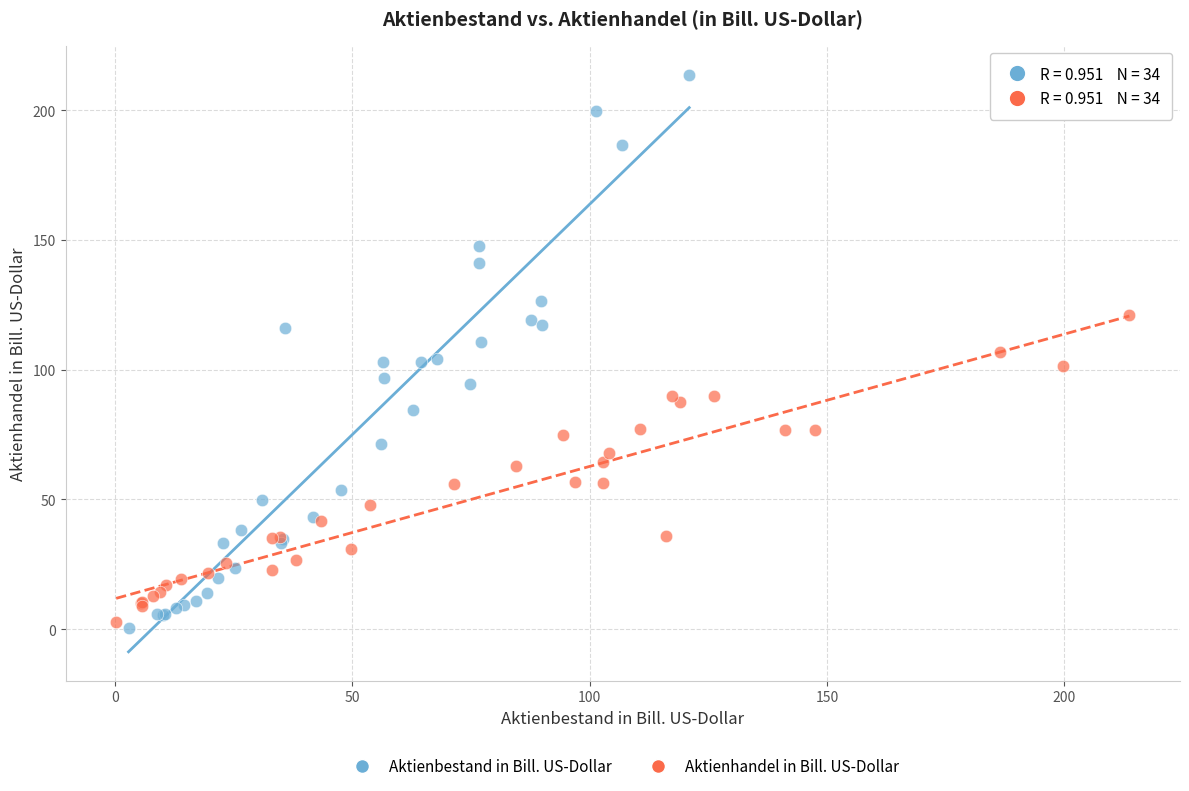

Which series has the widest spread of Y values?

Aktienbestand in Bill. US-Dollar